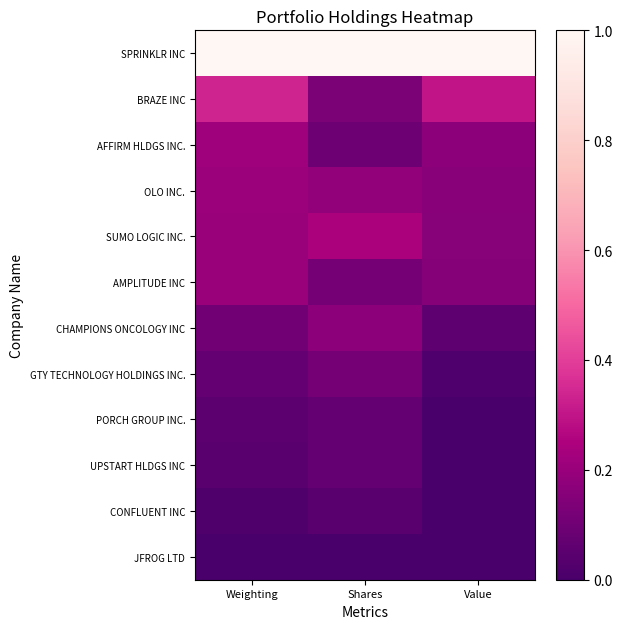

Rank the series at Value from highest to lowest value.

SPRINKLR INC, BRAZE INC, AFFIRM HLDGS INC., OLO INC., SUMO LOGIC INC., AMPLITUDE INC, CHAMPIONS ONCOLOGY INC, GTY TECHNOLOGY HOLDINGS INC., PORCH GROUP INC., UPSTART HLDGS INC, CONFLUENT INC, JFROG LTD